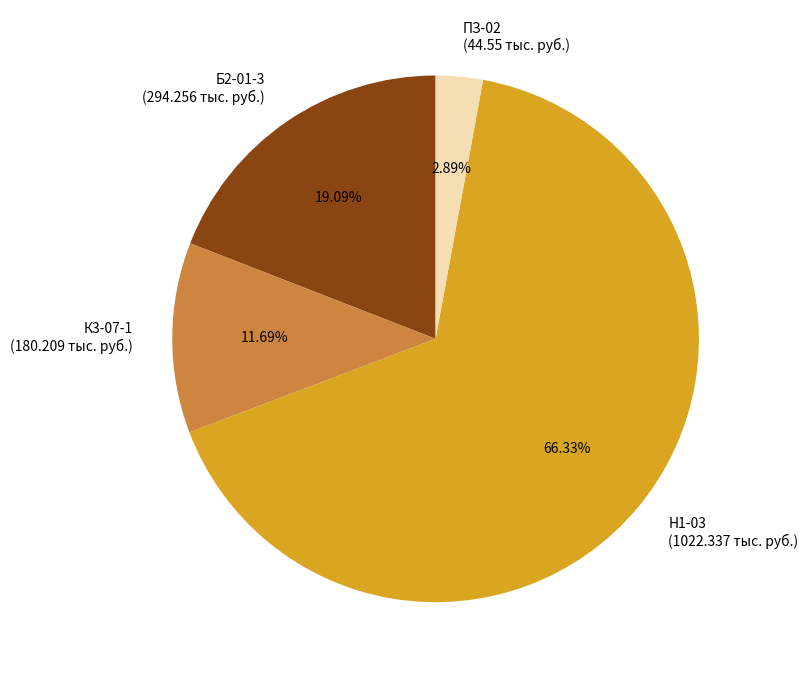

Is there a majority slice in this chart?

Yes